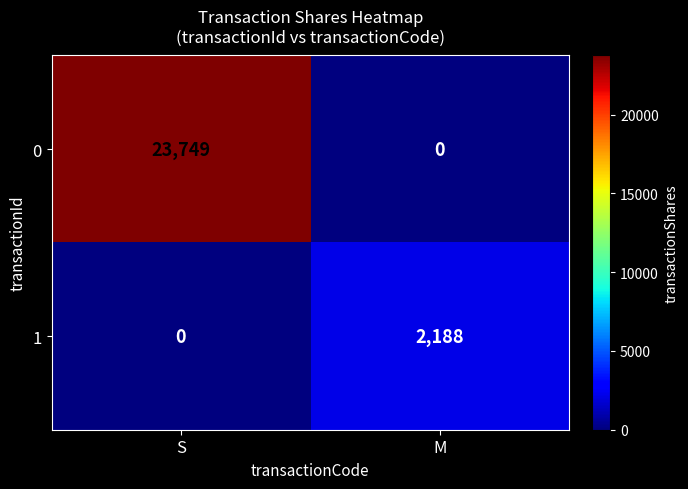

Reading left to right, what are all the values shown in this chart?

0: 23749	0
1: 0	2188